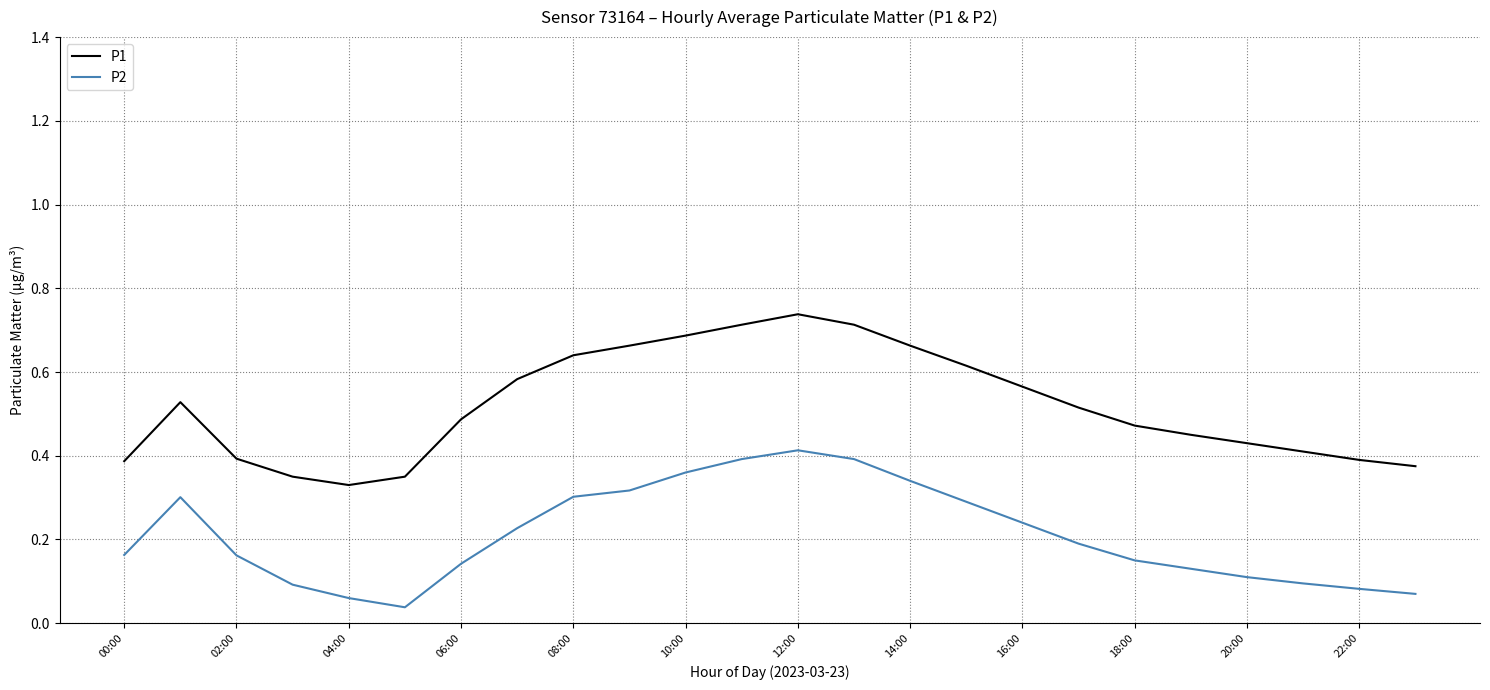

Which series has the widest spread of values?

P1